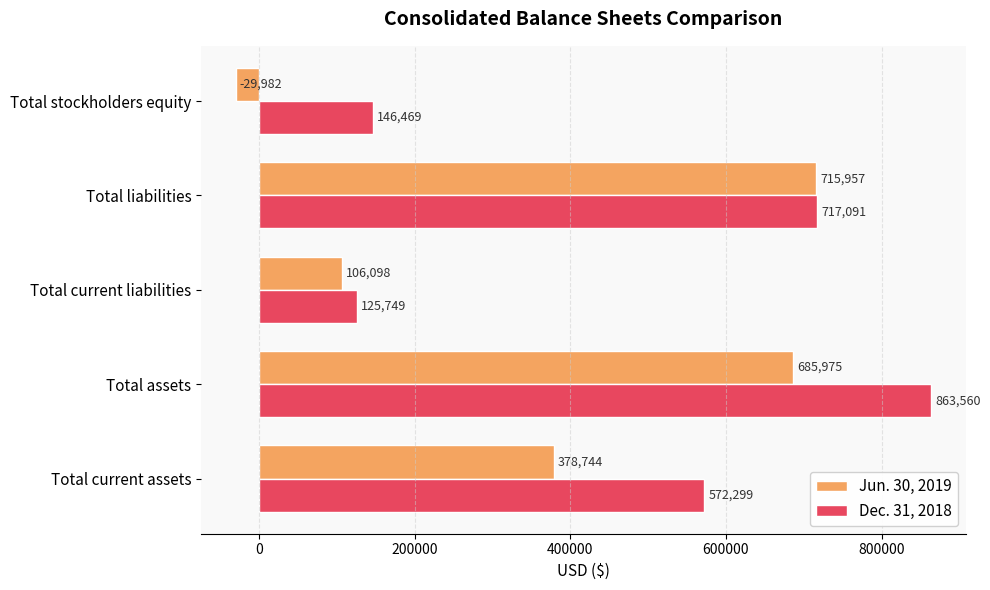

What is the lowest value of the Jun. 30, 2019 series?

-29982